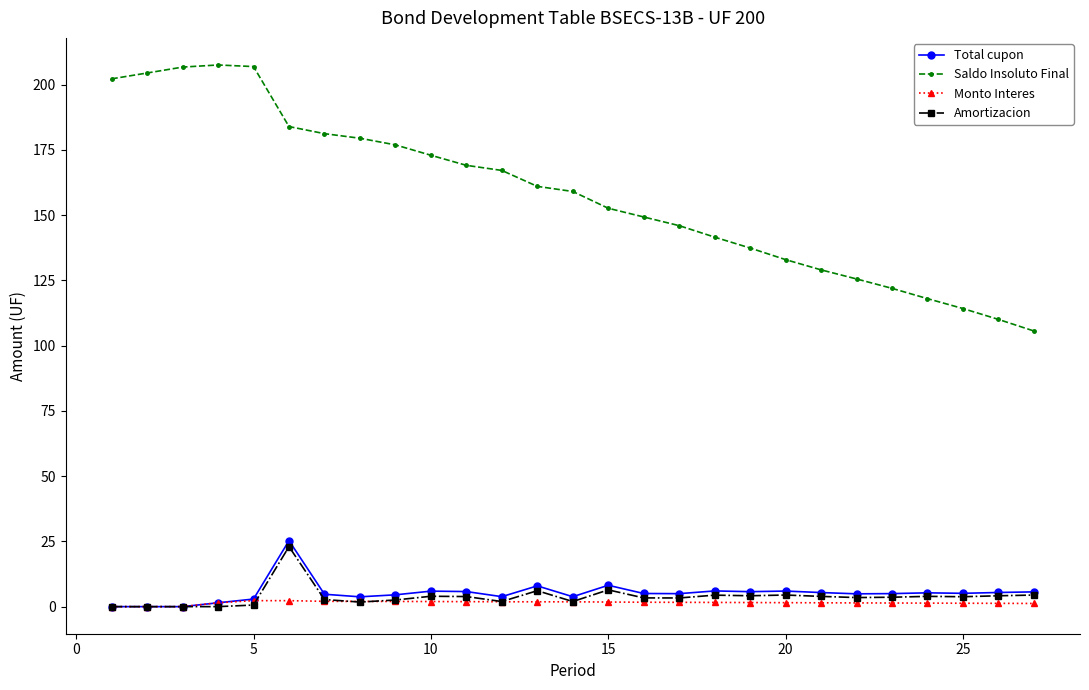

True or false: Amortizacion and Saldo Insoluto Final intersect in this chart.

False